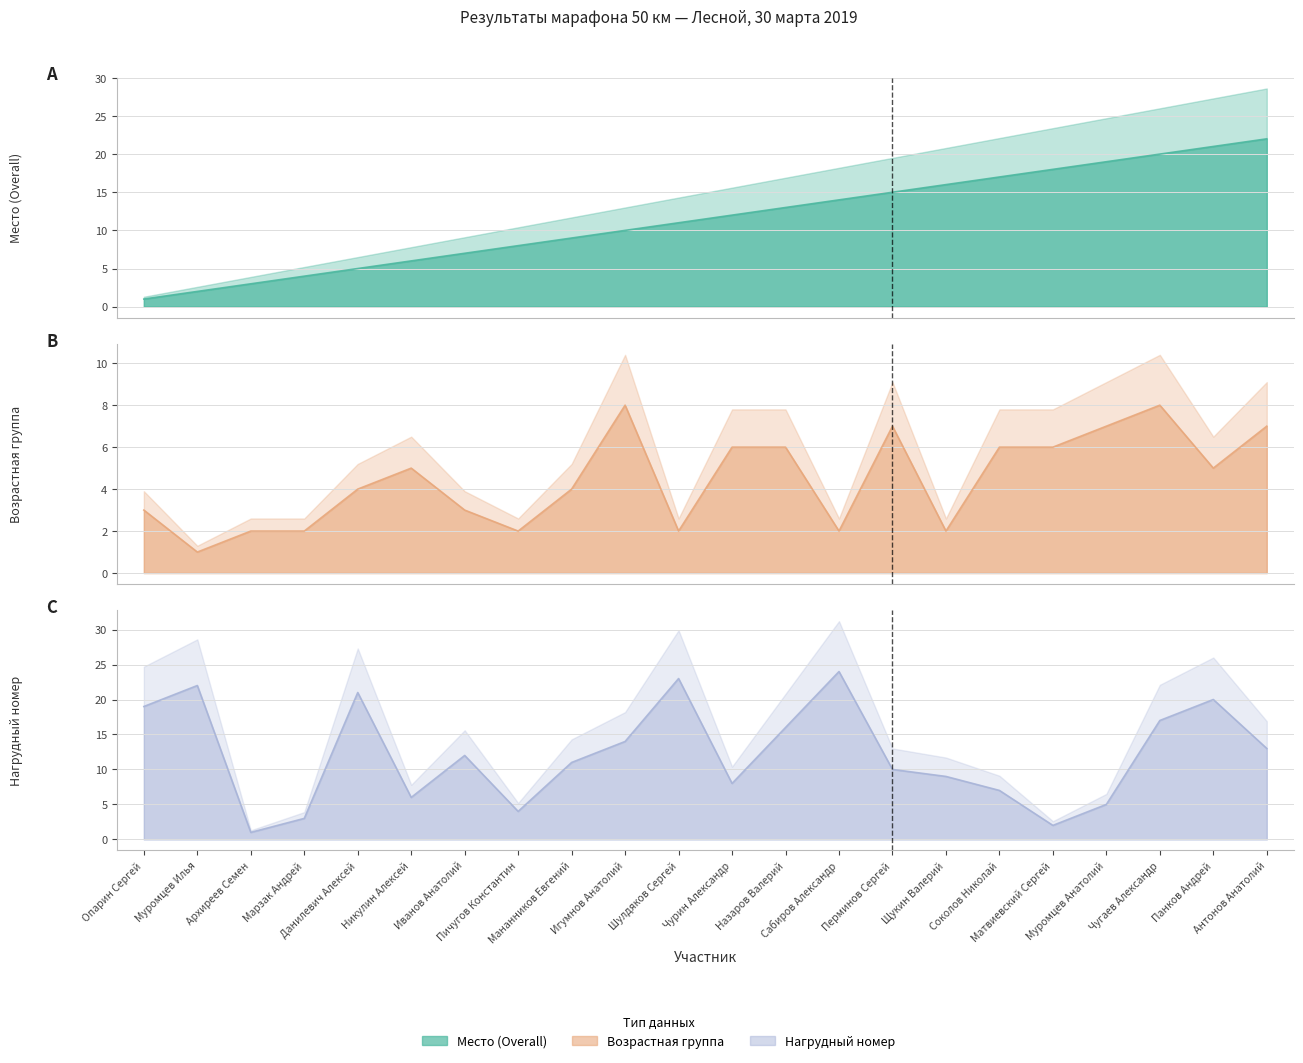

Which series has the largest total across all categories?

Нагрудный номер